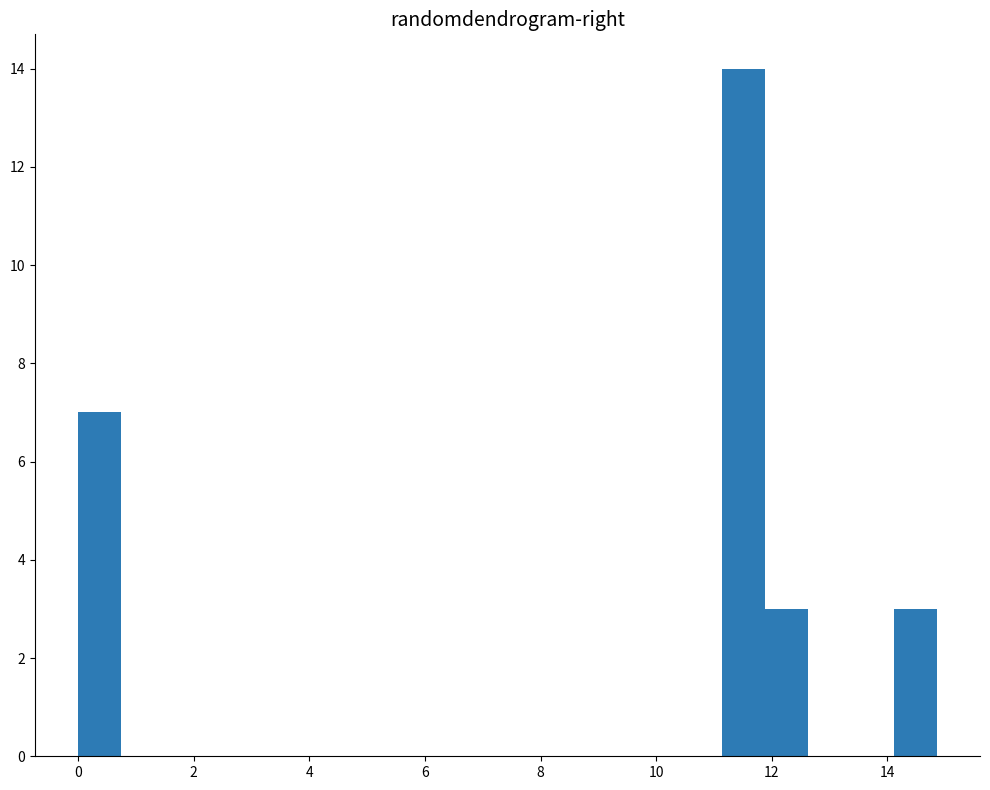

Around what value on the x-axis is the tallest bar? Give the approximate position of its centre, as read against the axis.

11.6